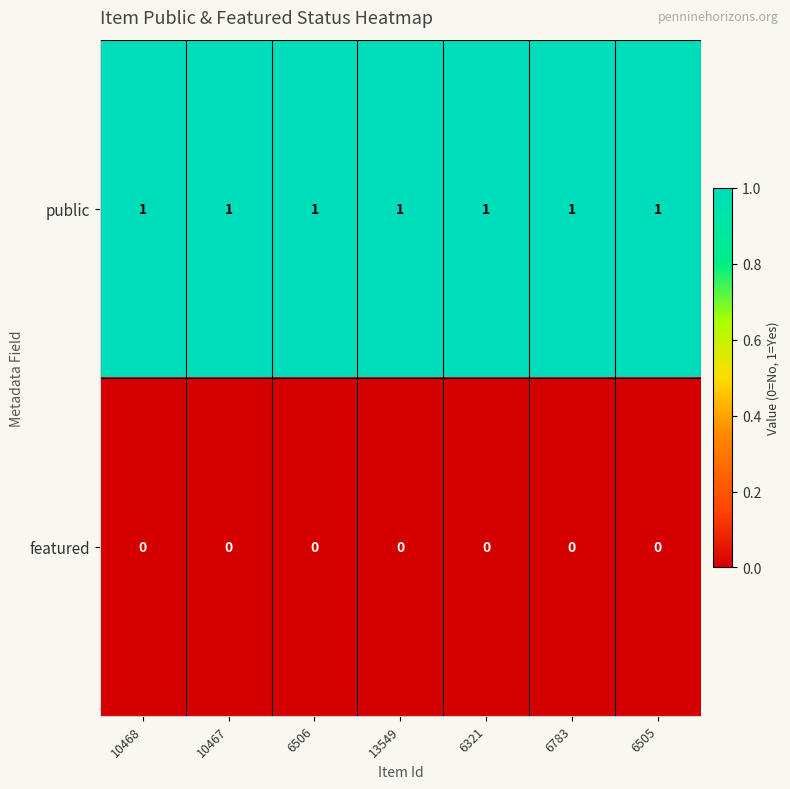

List the series in order of their peak value, highest first.

public, featured